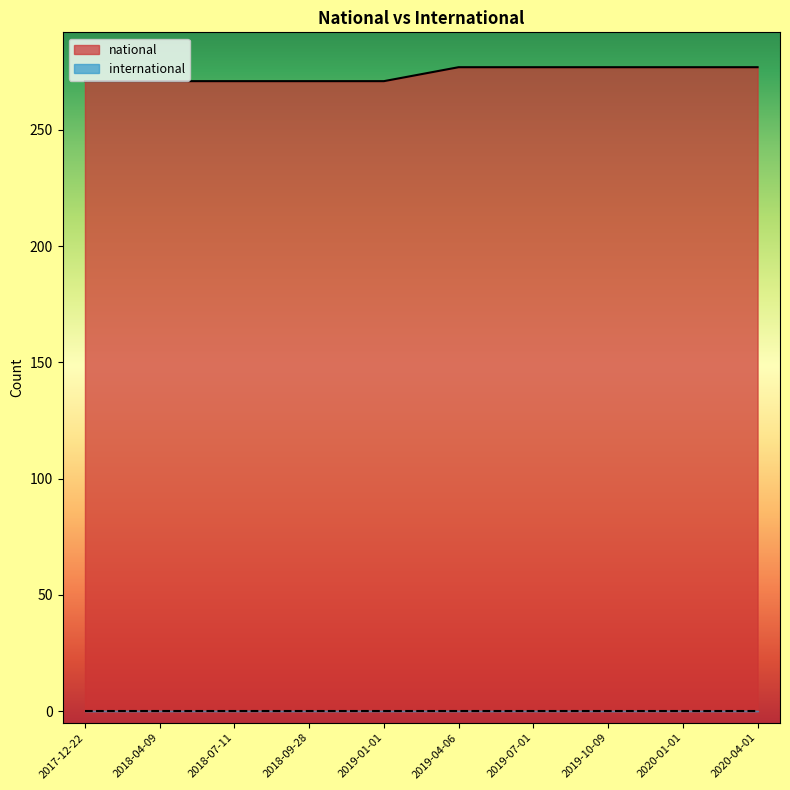

At which category does the chart reach its minimum across all series?

2017-12-22